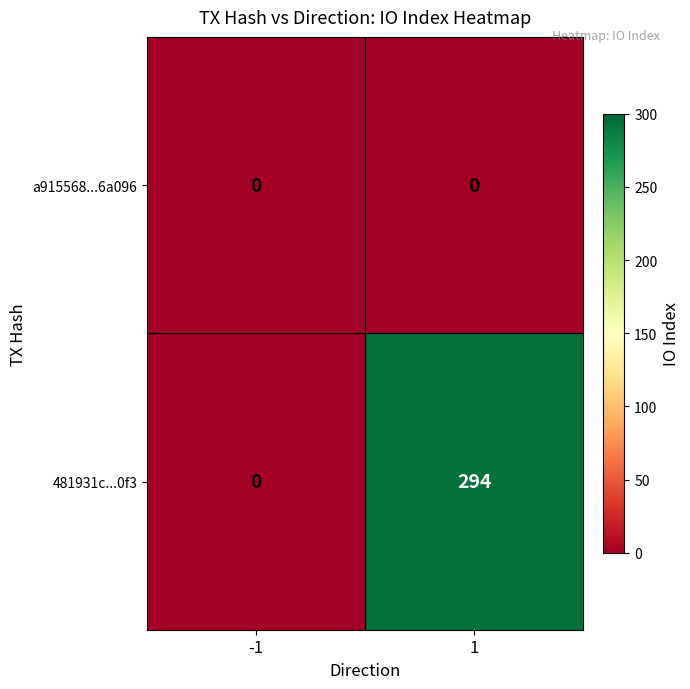

List the series in order of their overall mean, highest first.

481931c...0f3, a915568...6a096